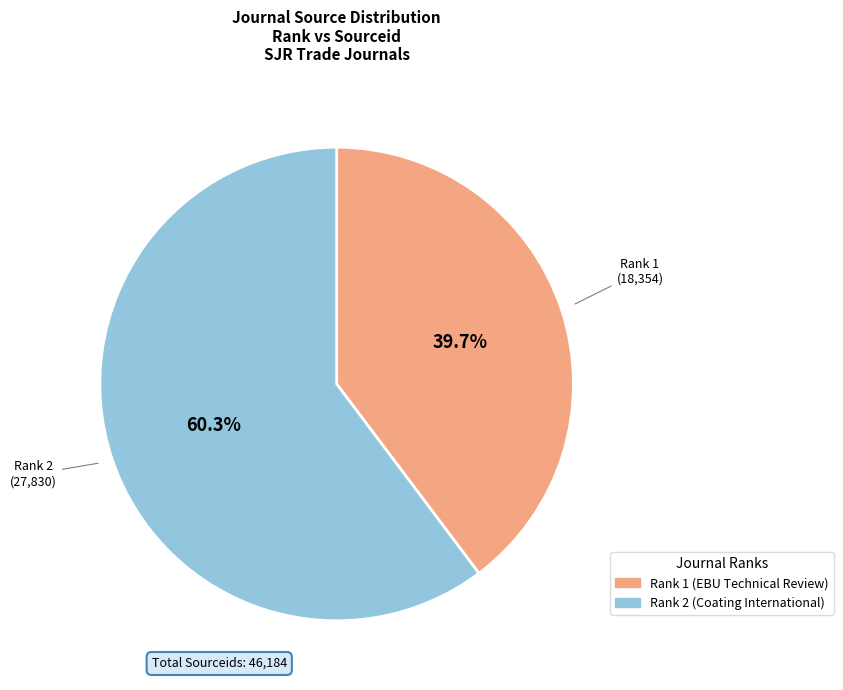

What percentage is the Rank 1 (EBU Technical Review) slice, to the nearest percent?

40%